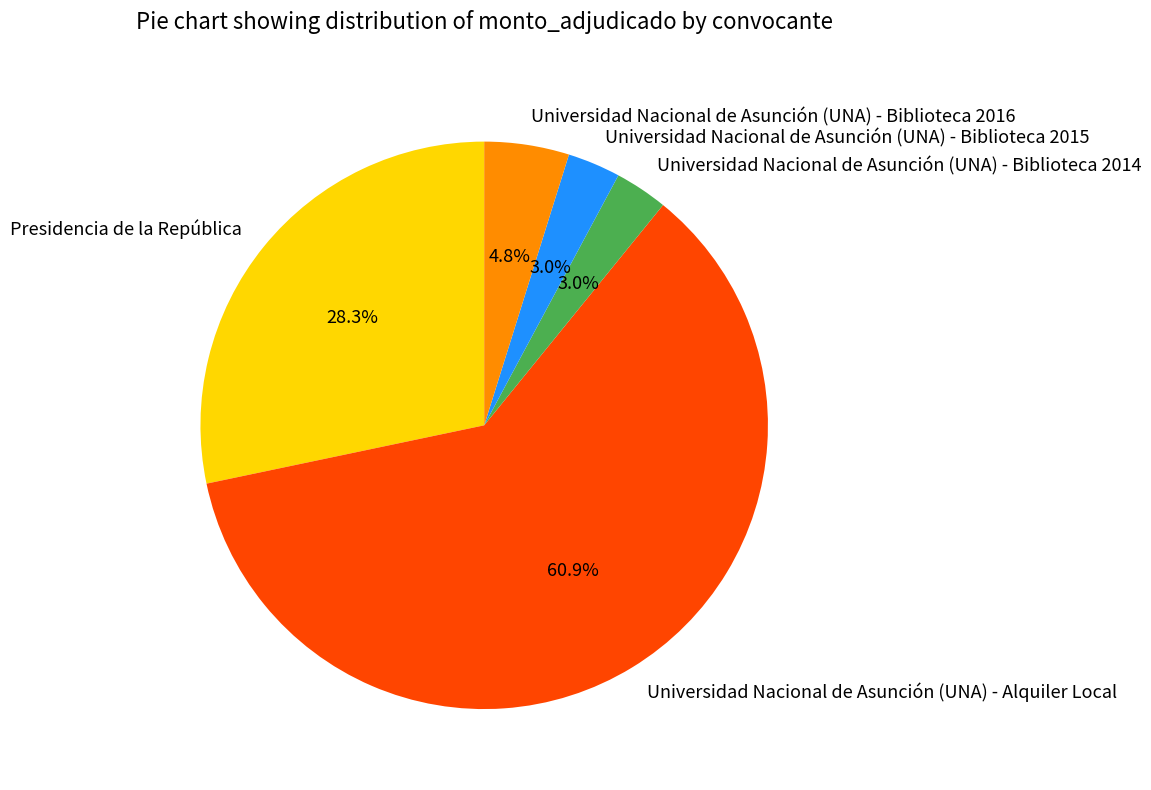

Count the number of slices in the pie.

5